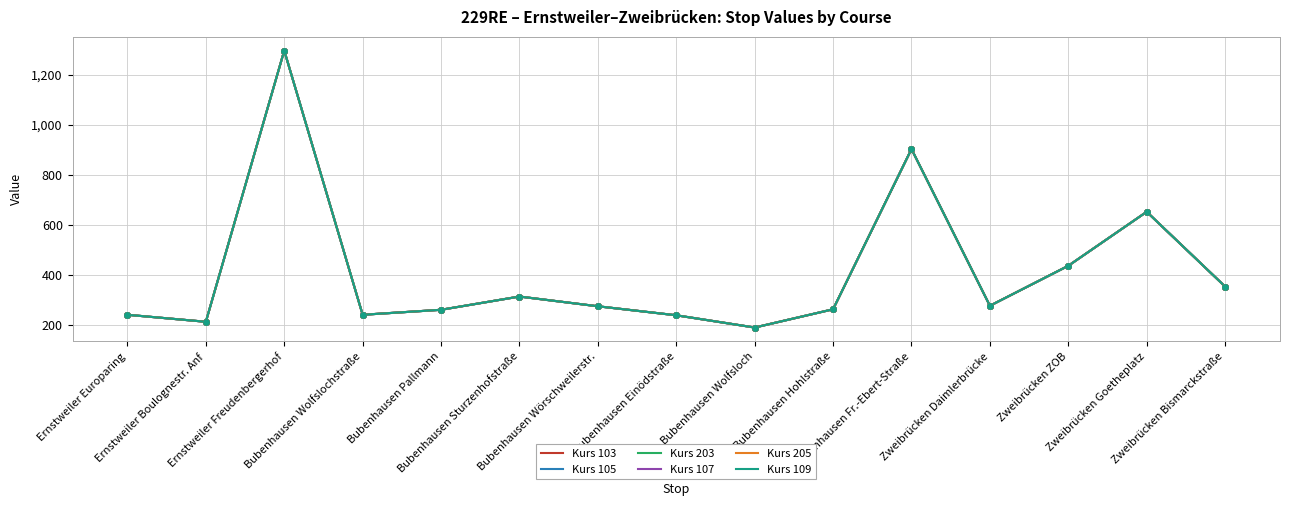

What is the difference between the Kurs 103 values at Bubenhausen Hohlstraße and Bubenhausen Einödstraße?

24